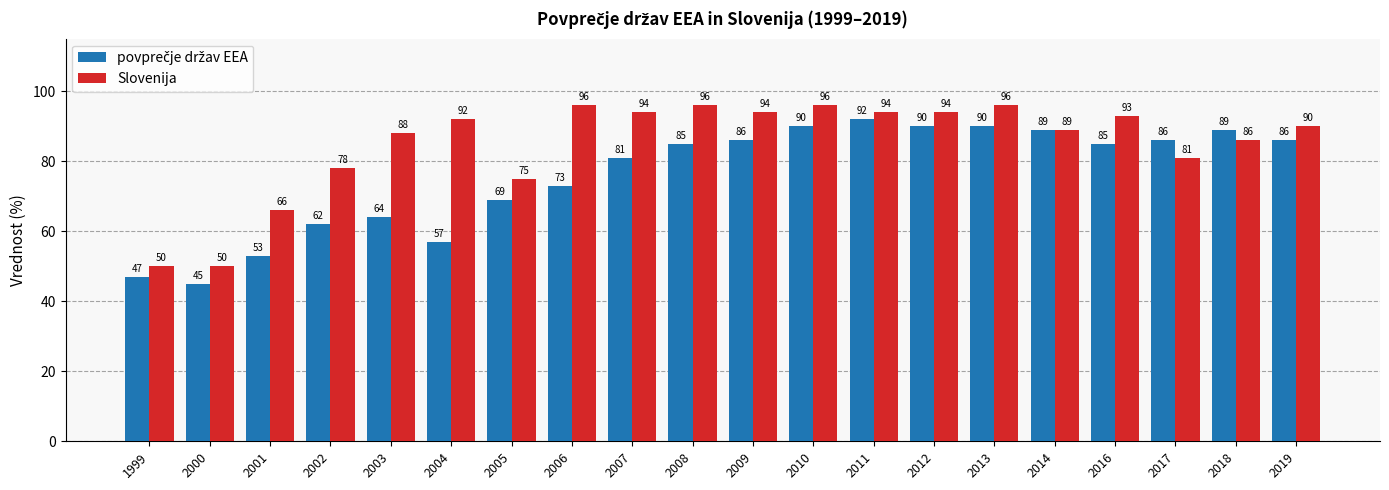

What is the sum of all Slovenija values?

1698